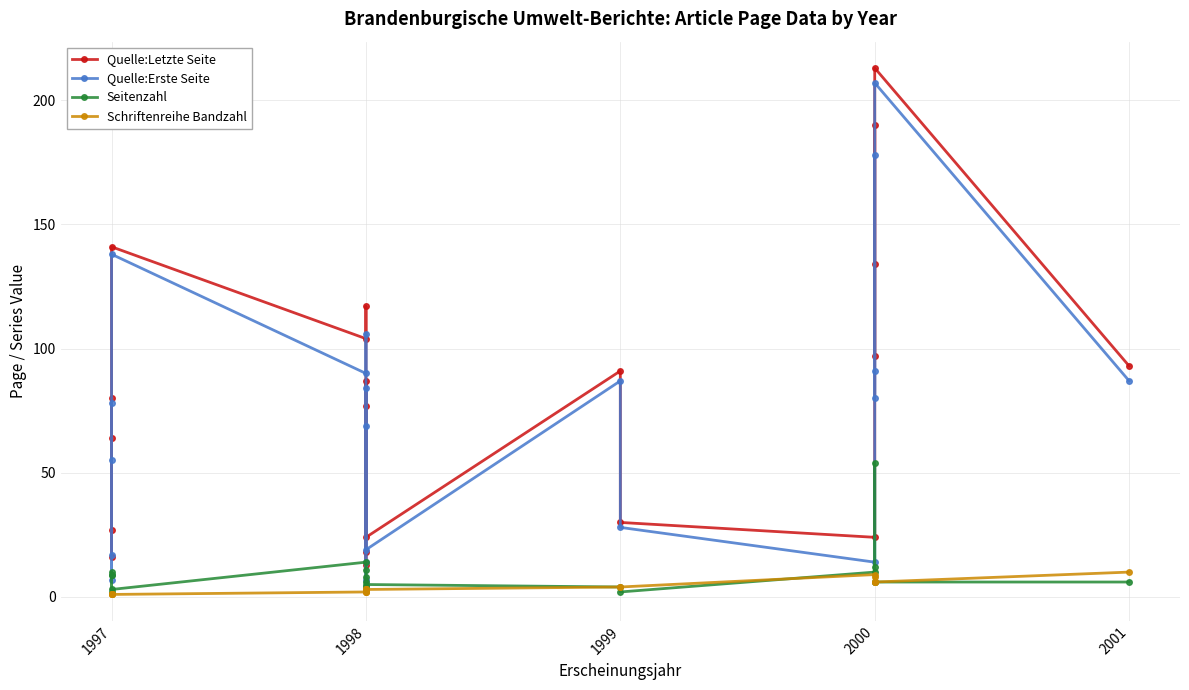

True or false: Seitenzahl has more than 1 points higher than both neighbors.

True